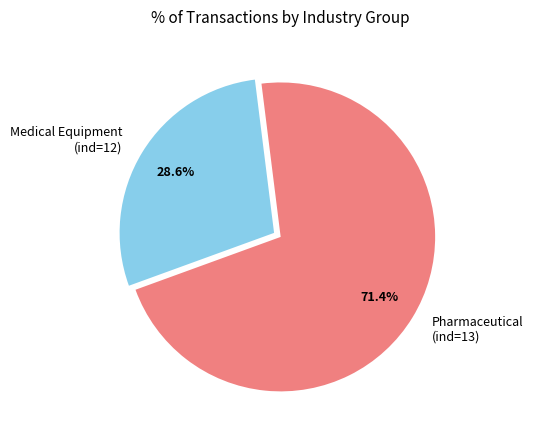

Which slice is the smallest?

Medical Equipment (ind=12)